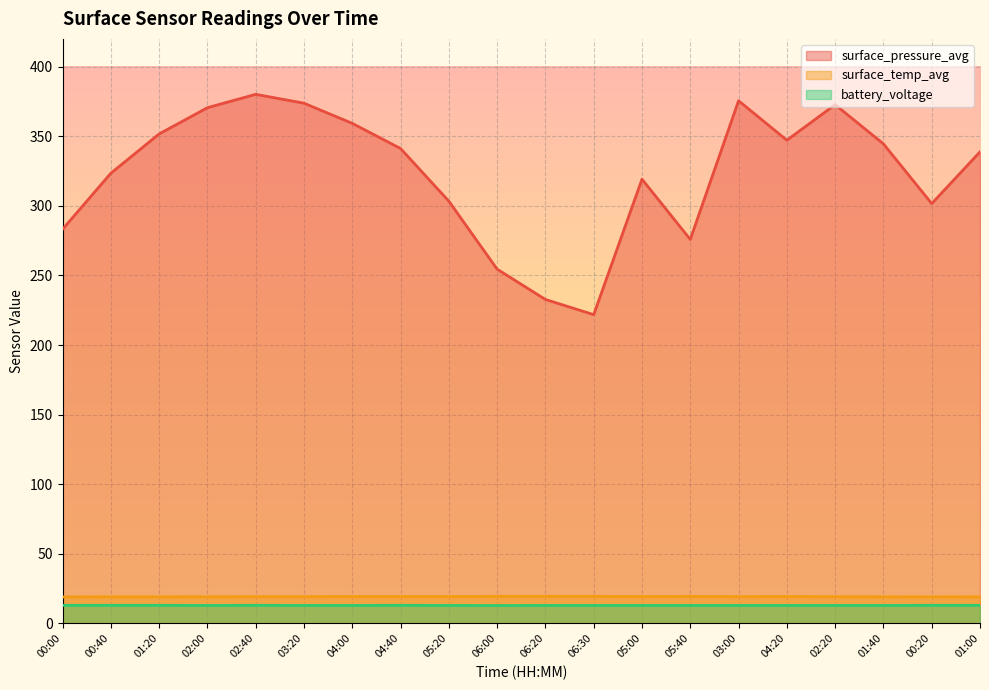

In surface_pressure_avg, how many points are lower than both neighbors (excluding endpoints)?

4